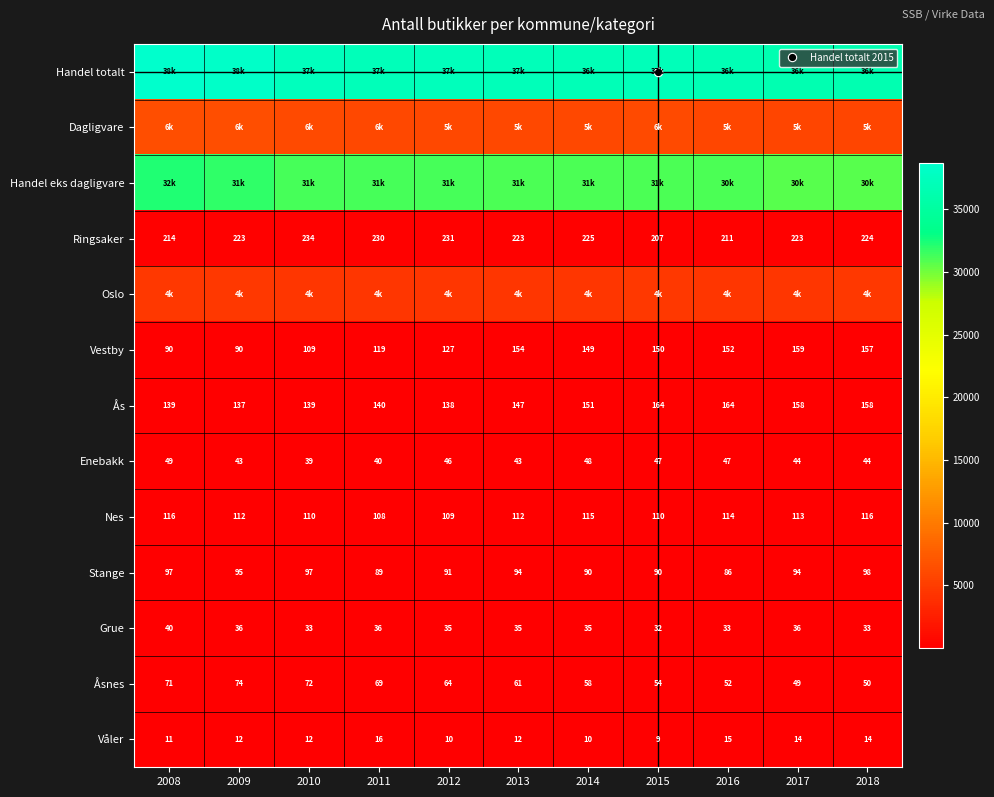

Which series has the largest range (max minus min)?

Handel totalt